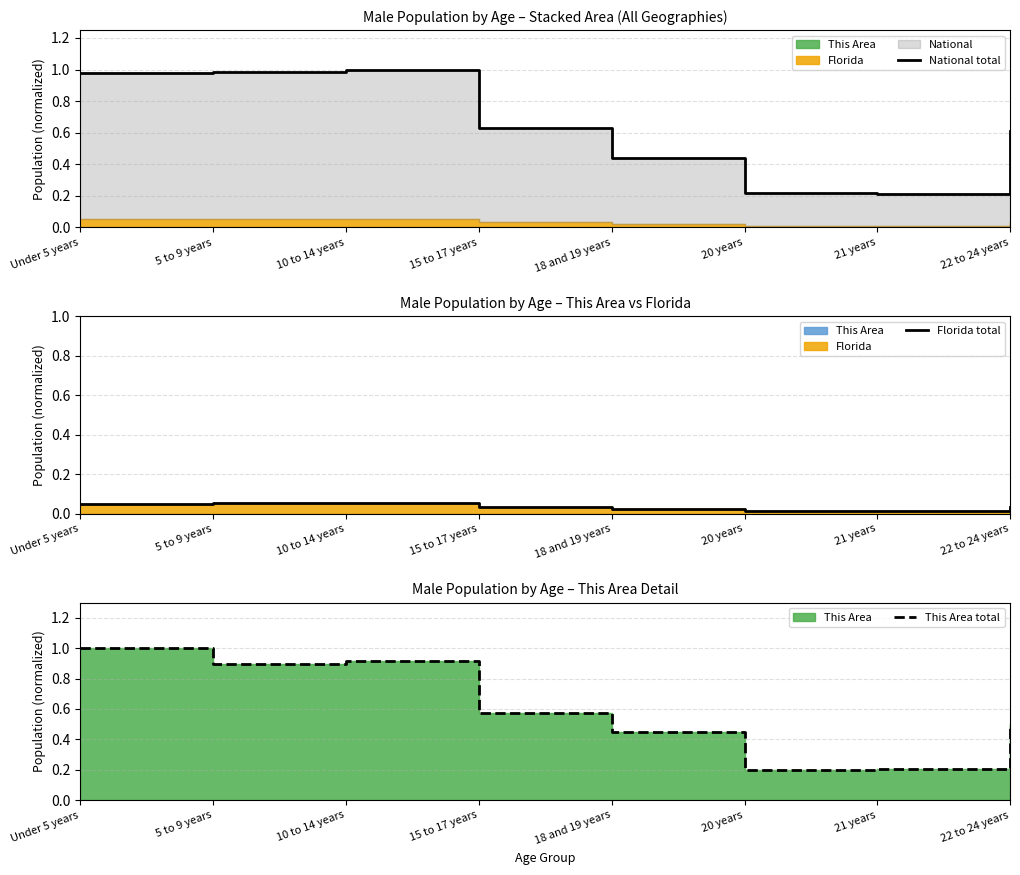

Is the value of National total at 21 years greater than the value of Florida total at 21 years?

Yes